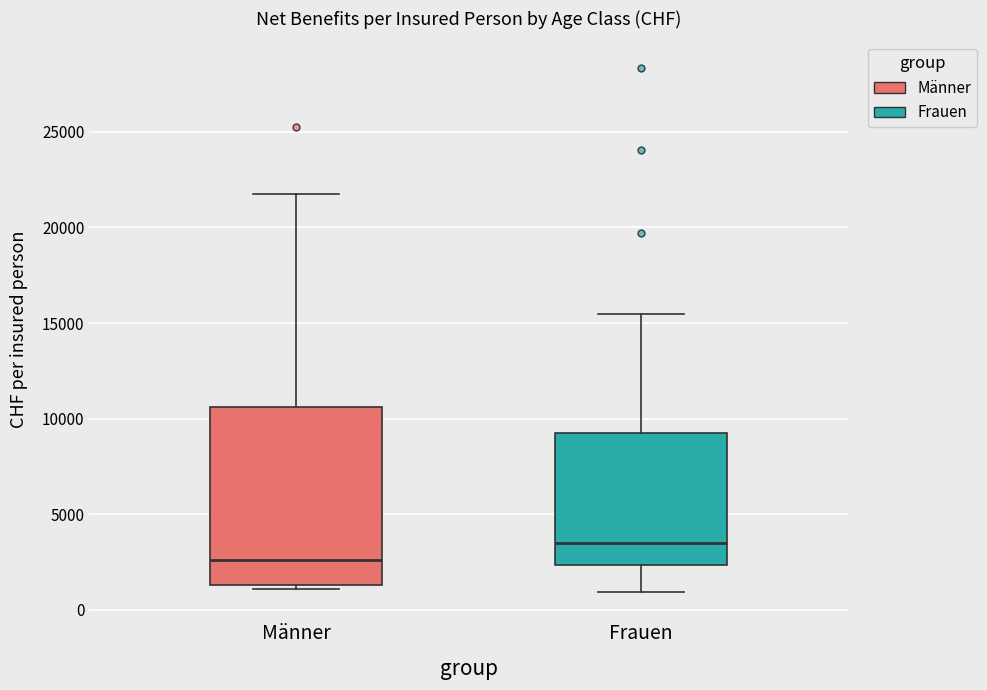

Reading left to right, transcribe this box plot: for each box, give where its median line is, the range the box spans, and where its two whiskers end, as read against the y-axis. The values are not printed on the chart, so give them approximately, as read against the axis.

Männer: median 2500, box 1500 to 10500, whiskers 1000 to 22000
Frauen: median 3500, box 2500 to 9000, whiskers 1000 to 15500